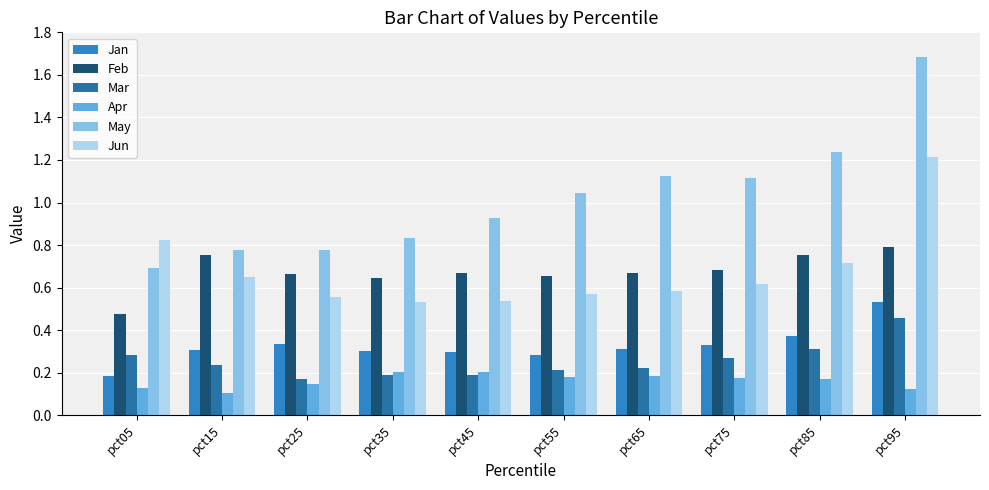

What value does the Jun series have at pct45?

0.5